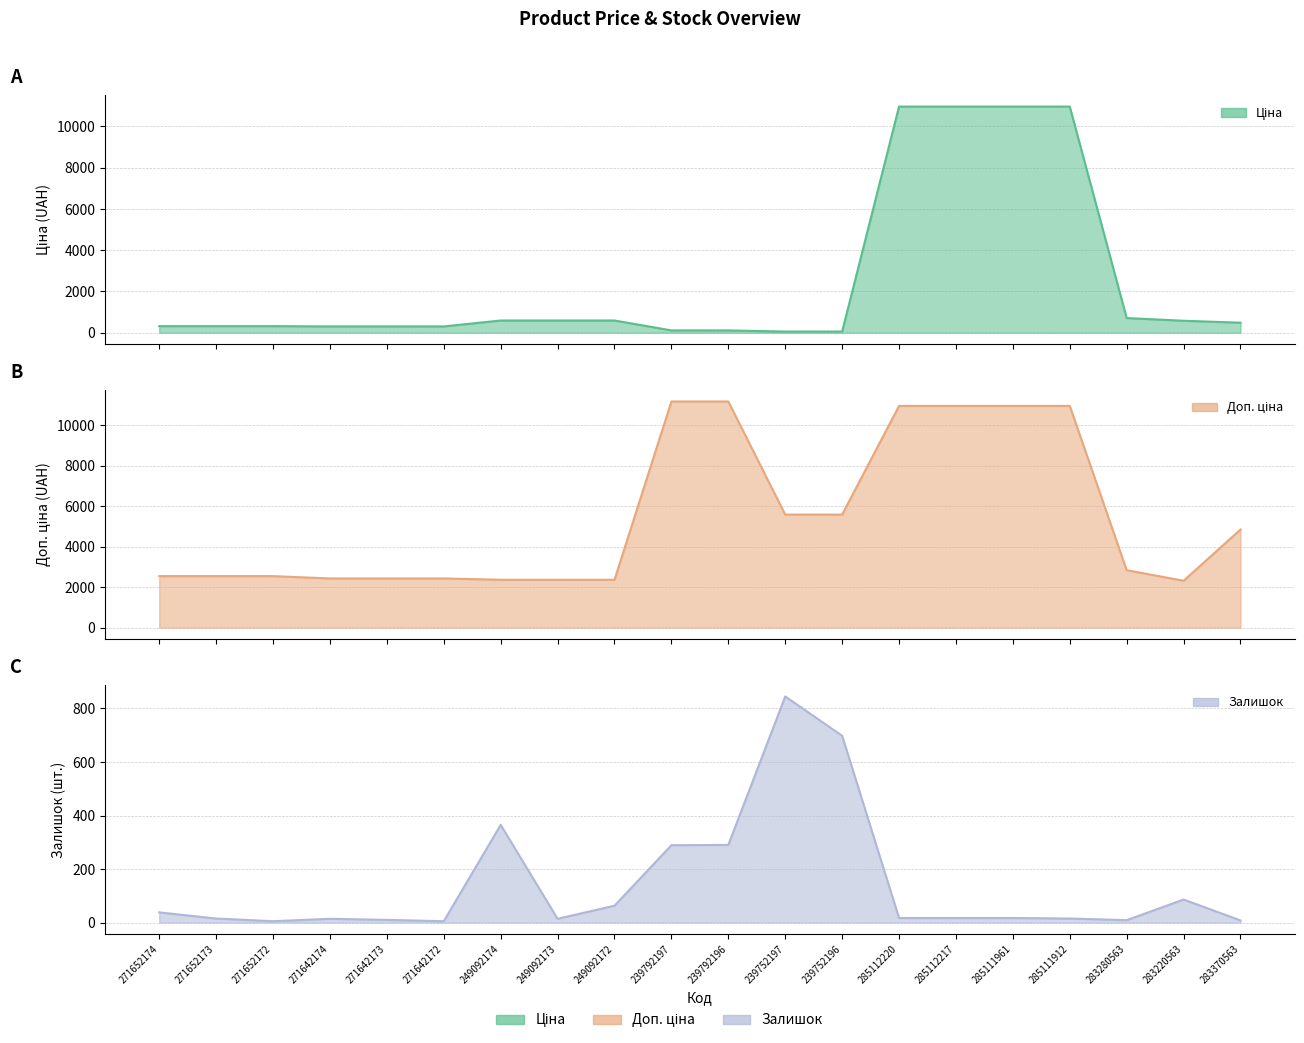

How many lines are shown in the chart?

3